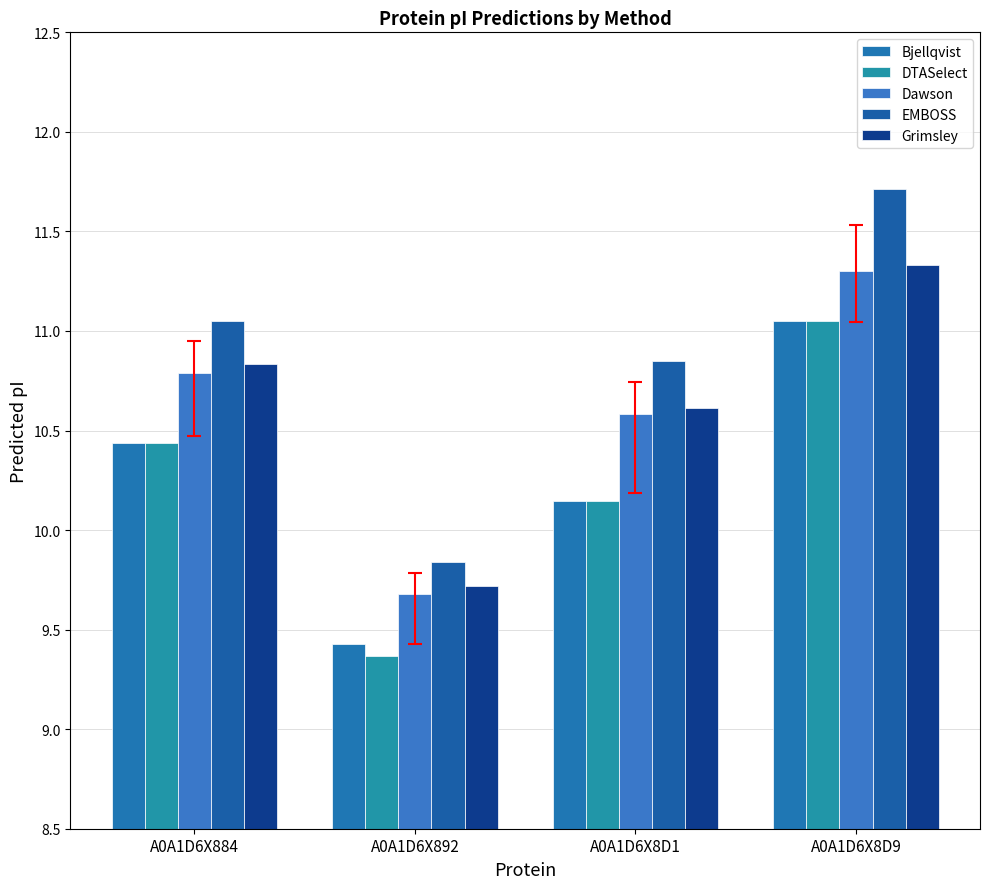

What position from the right is A0A1D6X8D9?

1